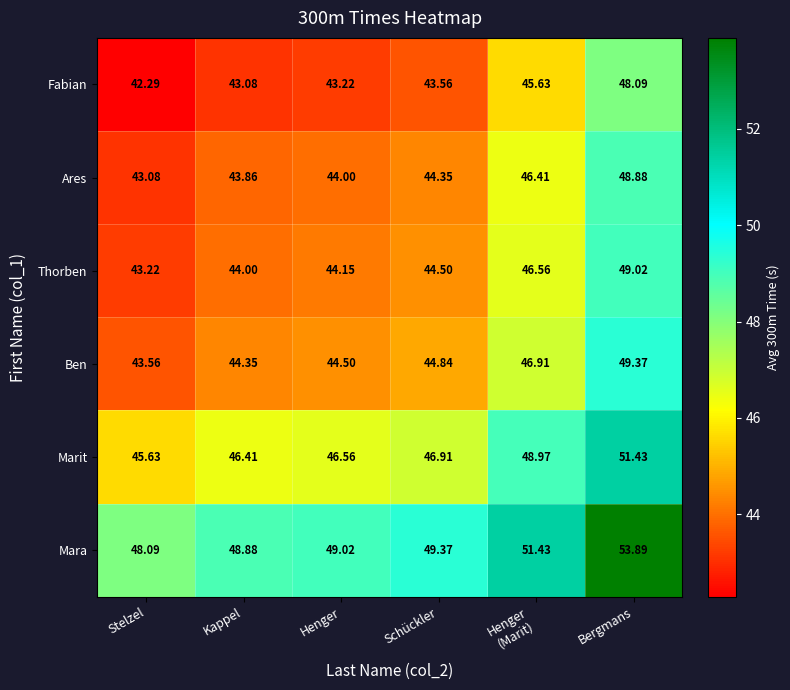

Where is Ares nearest to the value 45?

Schückler